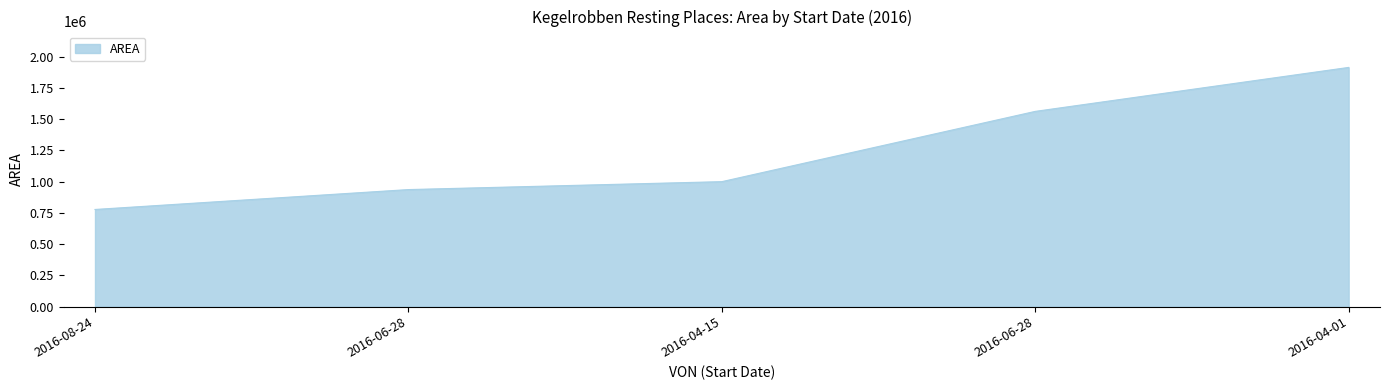

Does the chart display data point markers on the line(s)?

No